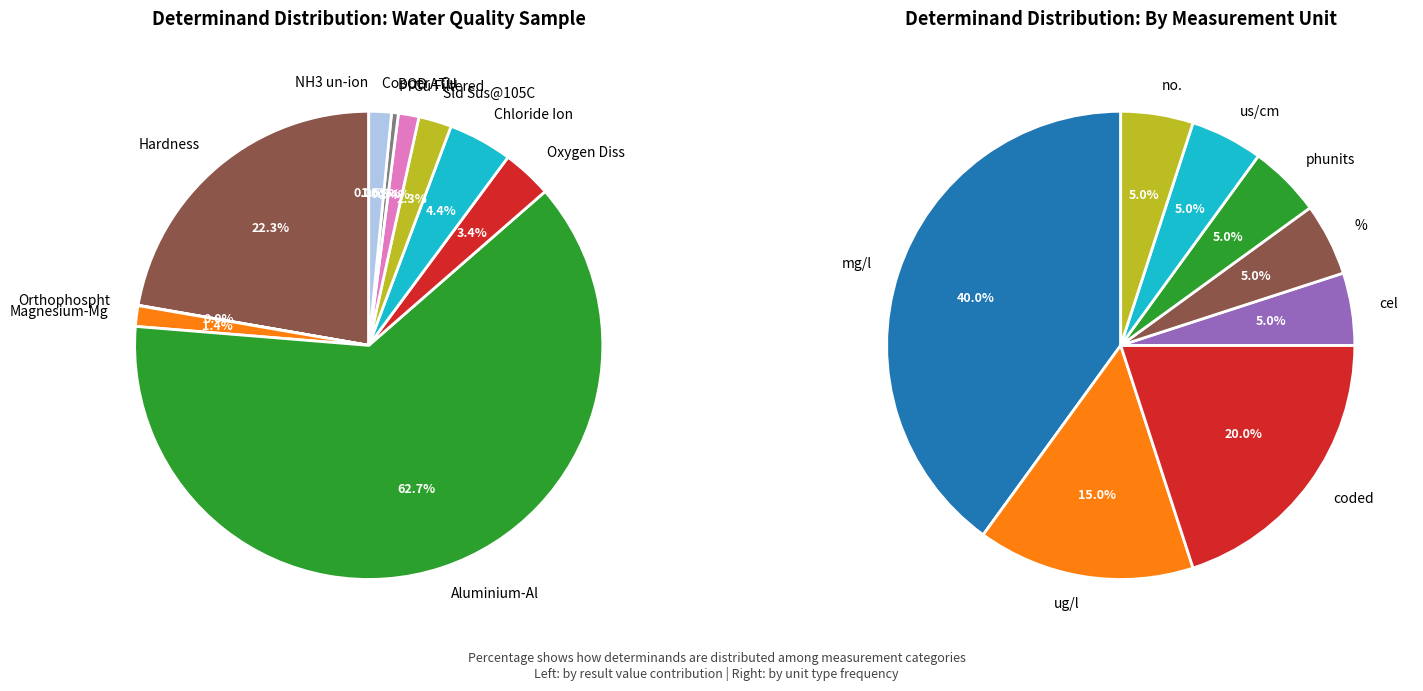

Combined, what portion of the pie is Copper - Cu and Hardness?

23.8%